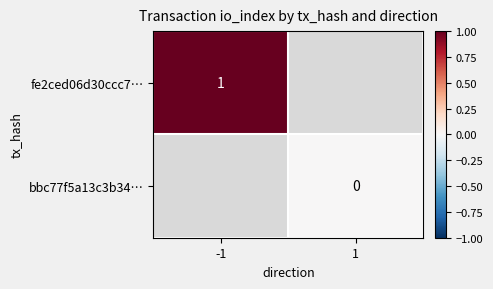

Is it true that fe2ced06d30ccc7… equals 1 at -1?

True